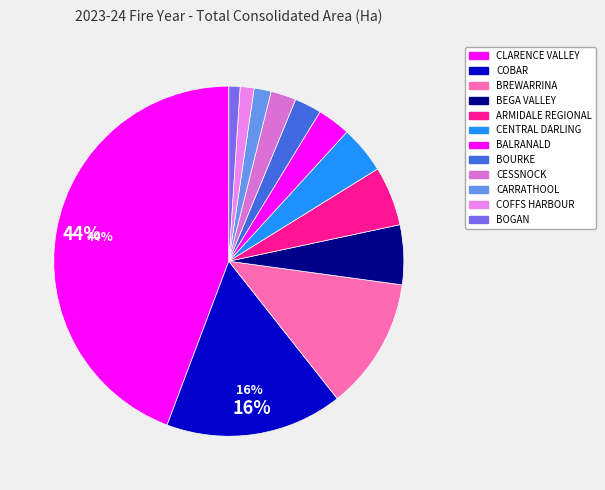

What is the total percentage of CENTRAL DARLING and CLARENCE VALLEY?

48.6%